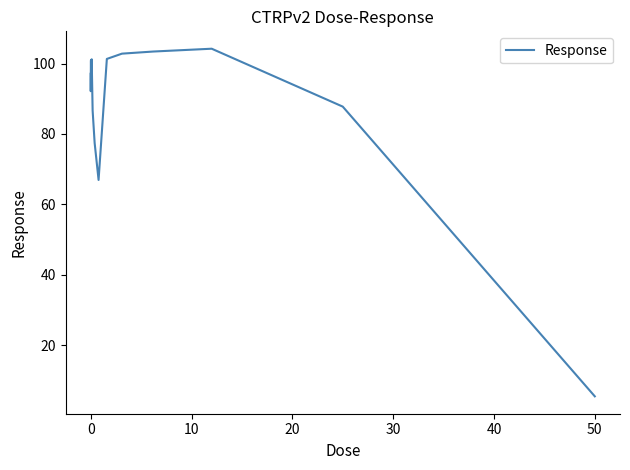

What is the maximum value shown in the chart?

104.2